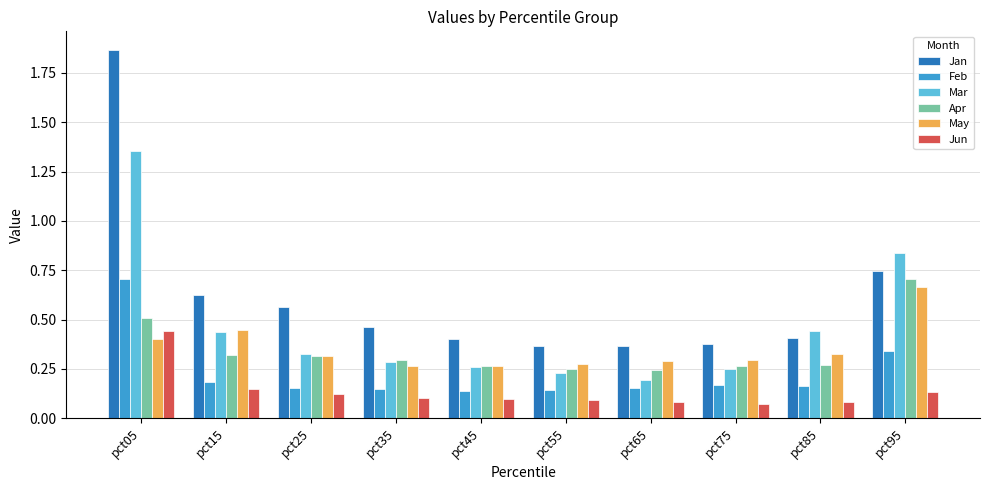

Which category has the highest value in the Jun series?

pct05